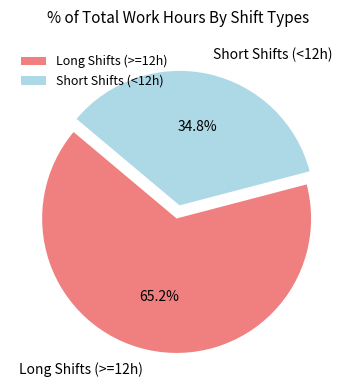

Is there any slice that represents more than half of the pie?

Yes